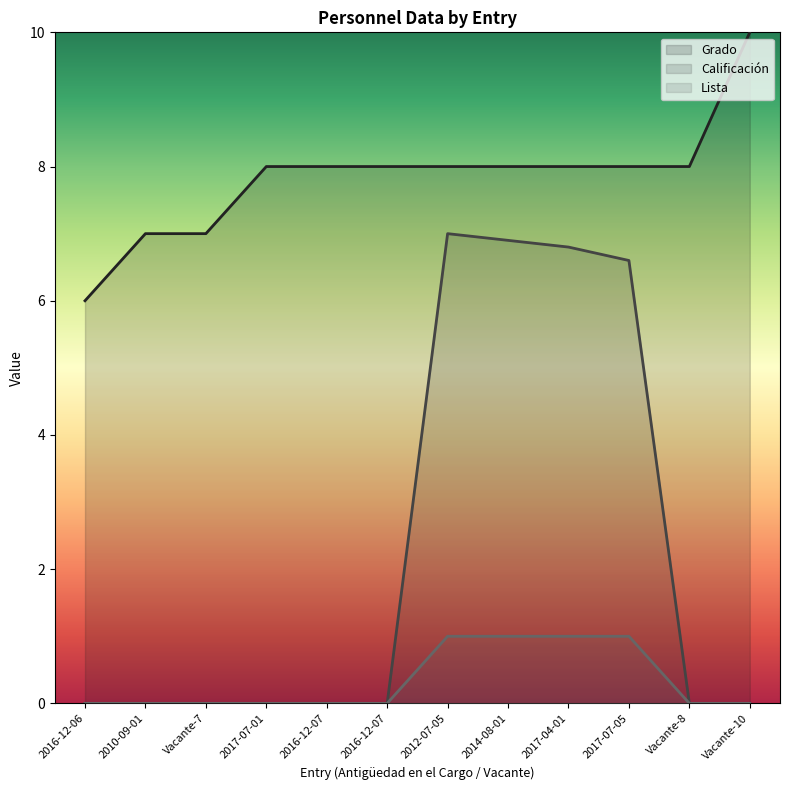

Reading left to right, extract all data points from this chart.

Grado: 2016-12-06=6.0	2010-09-01=7.0	Vacante-7=7.0	2017-07-01=8.0	2016-12-07=8.0	2016-12-07=8.0	2012-07-05=8.0	2014-08-01=8.0	2017-04-01=8.0	2017-07-05=8.0	Vacante-8=8.0	Vacante-10=10.0
Calificación: 2016-12-06=0.0	2010-09-01=0.0	Vacante-7=0.0	2017-07-01=0.0	2016-12-07=0.0	2016-12-07=0.0	2012-07-05=7.0	2014-08-01=6.9	2017-04-01=6.8	2017-07-05=6.6	Vacante-8=0.0	Vacante-10=0.0
Lista: 2016-12-06=0.0	2010-09-01=0.0	Vacante-7=0.0	2017-07-01=0.0	2016-12-07=0.0	2016-12-07=0.0	2012-07-05=1.0	2014-08-01=1.0	2017-04-01=1.0	2017-07-05=1.0	Vacante-8=0.0	Vacante-10=0.0